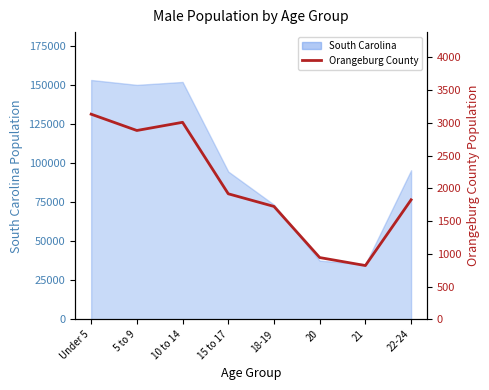

What is the sum of all values?

16264